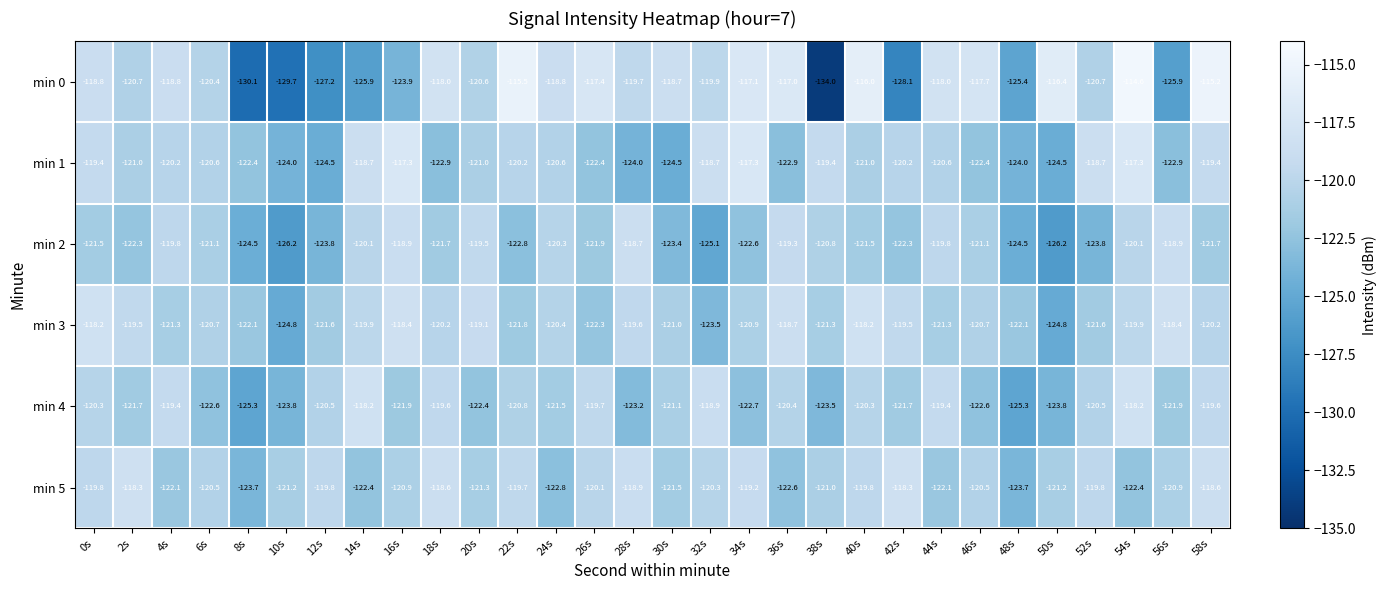

What is the difference between the min 1 values at 16s and 20s?

3.7